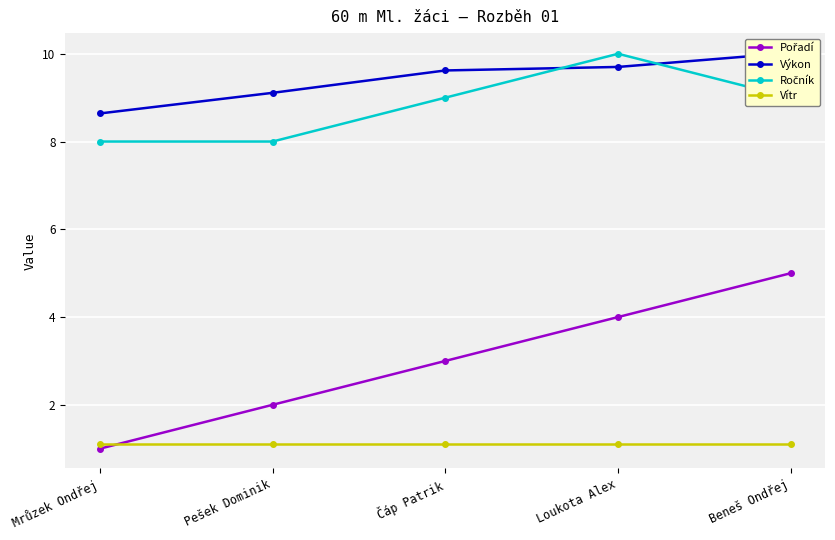

List the series in order of their peak value, highest first.

Výkon, Ročník, Pořadí, Vítr